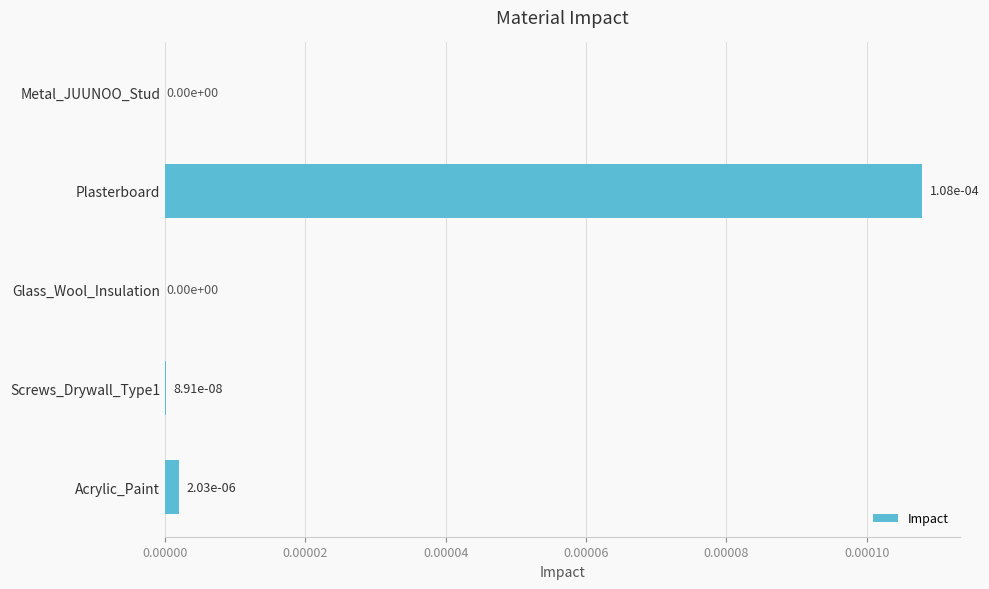

True or false: the data shows 0.0 at Acrylic_Paint.

True